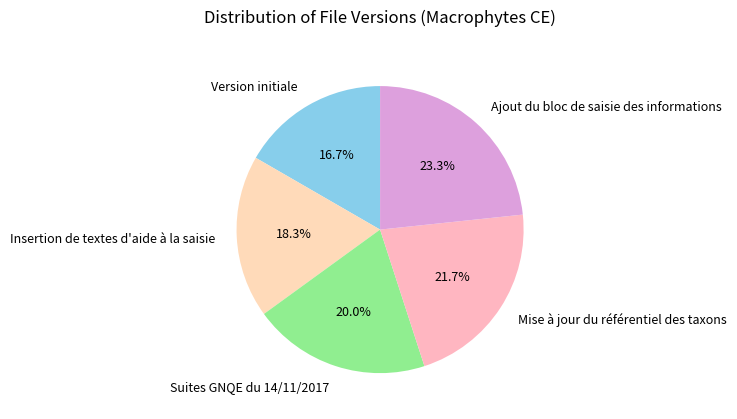

True or false: Suites GNQE du 14/11/2017 accounts for 30% of the total.

False